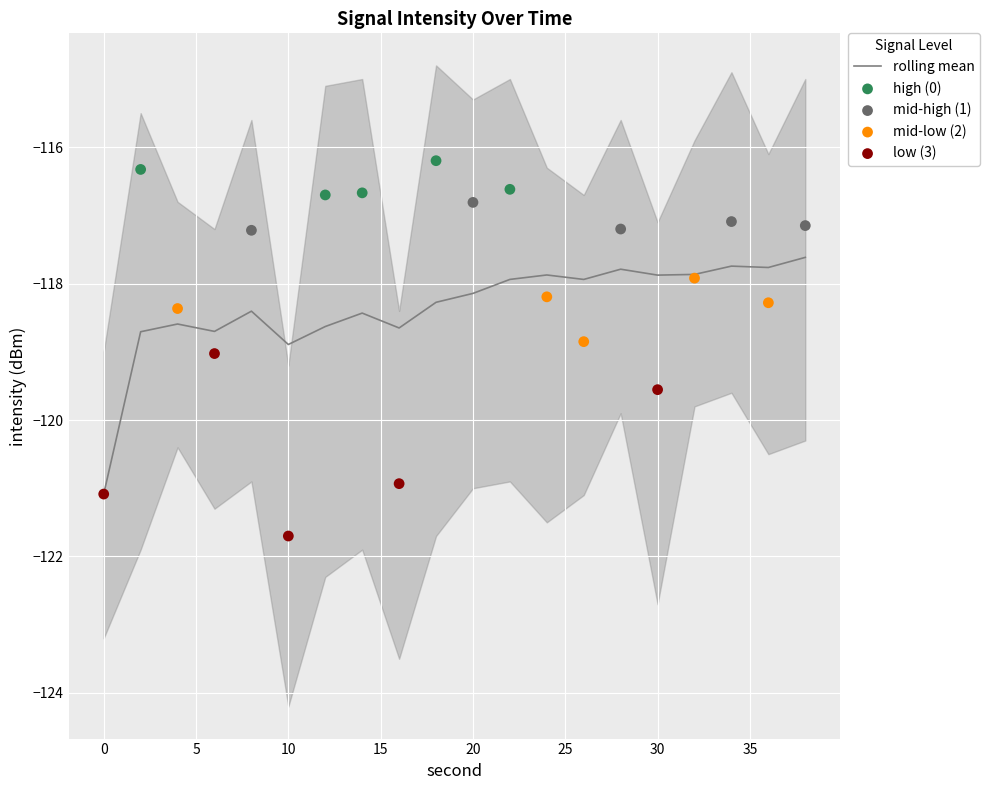

Which series reaches the minimum Y coordinate?

lower_ci